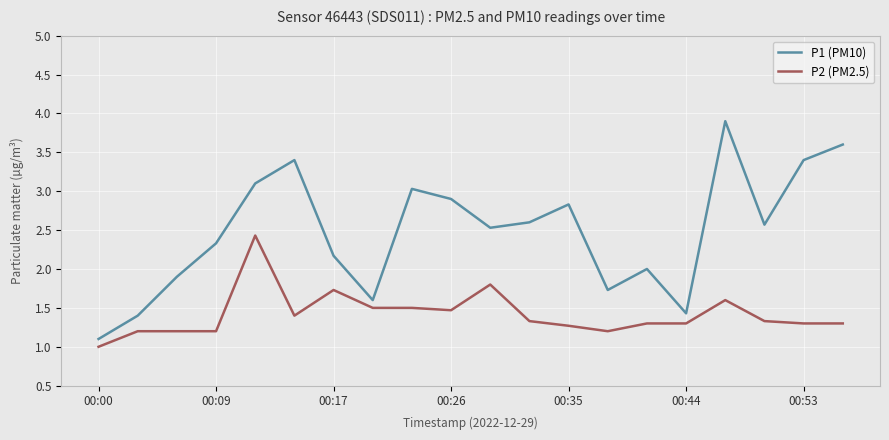

Which series has the largest total across all categories?

P1 (PM10)